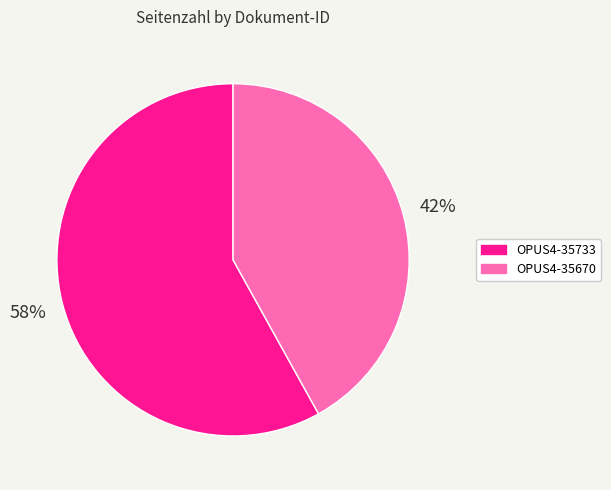

Which category has the smallest portion of the pie?

OPUS4-35670